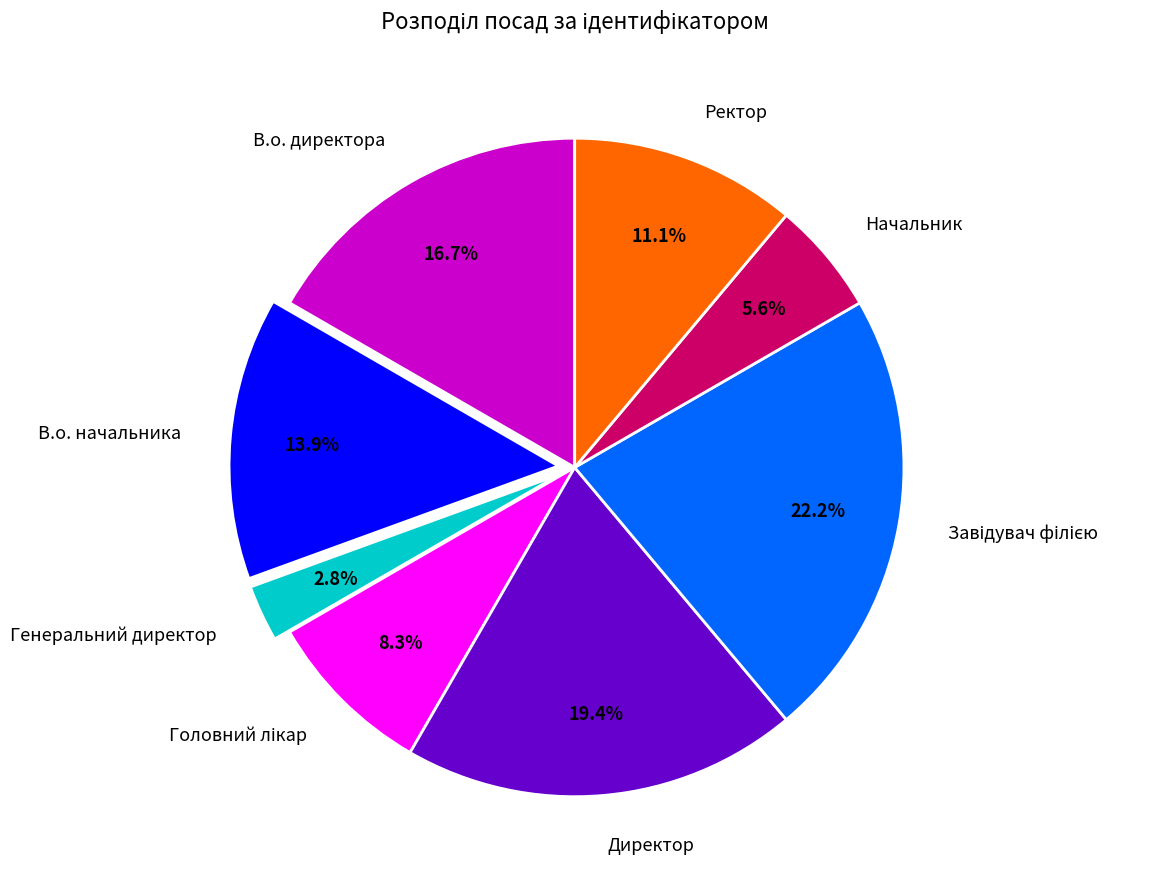

Count the number of slices in the pie.

8